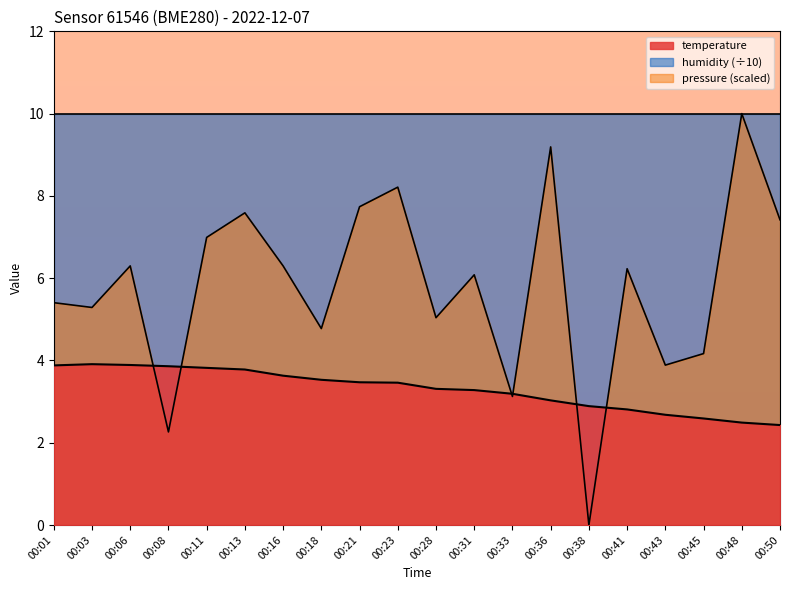

Which category has the lowest value in the temperature series?

00:50